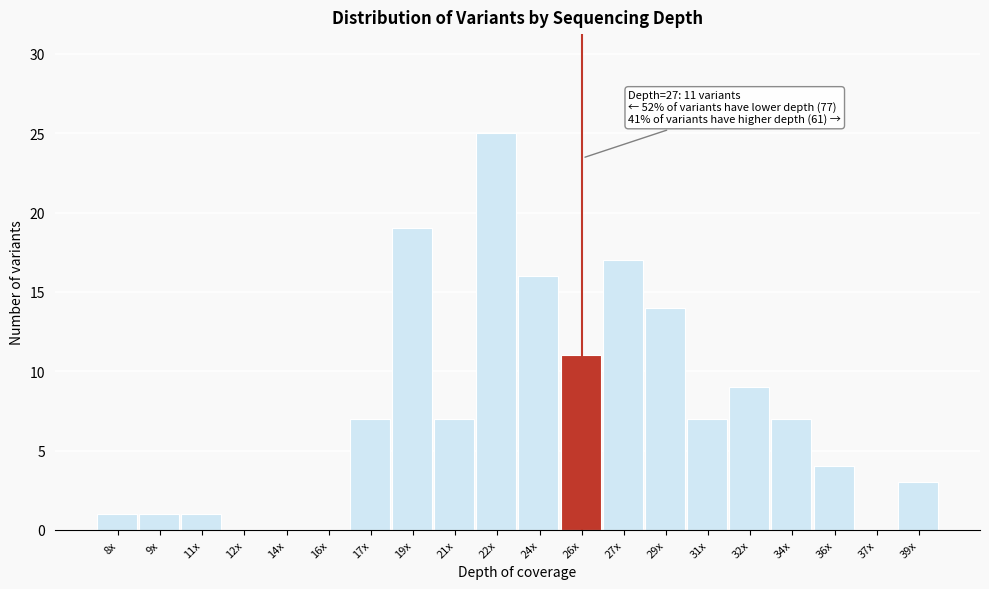

Reading left to right, list all the values displayed in this chart.

8x=1	9x=1	11x=1	12x=0	14x=0	16x=0	17x=7	19x=19	21x=7	22x=25	24x=16	26x=11	27x=17	29x=14	31x=7	32x=9	34x=7	36x=4	37x=0	39x=3